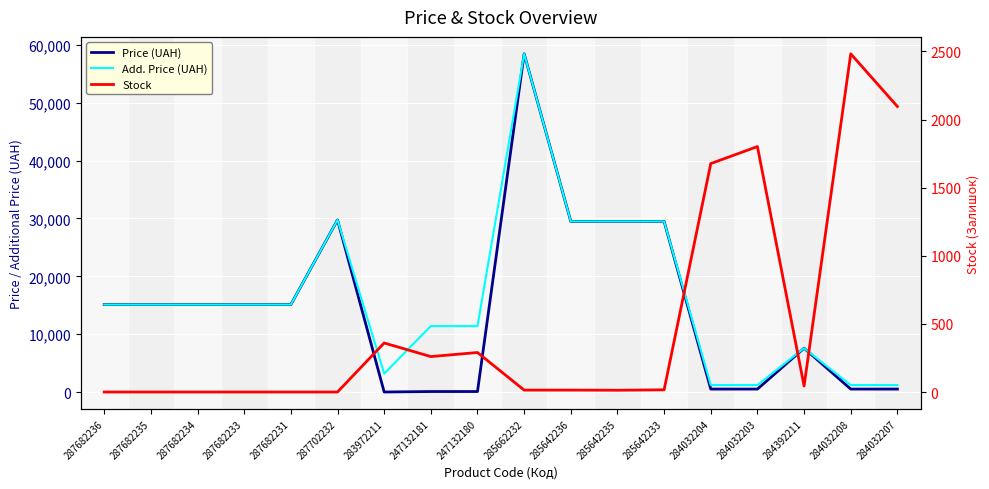

Which series changed the most between 283972211 and 285642233?

Price (UAH)